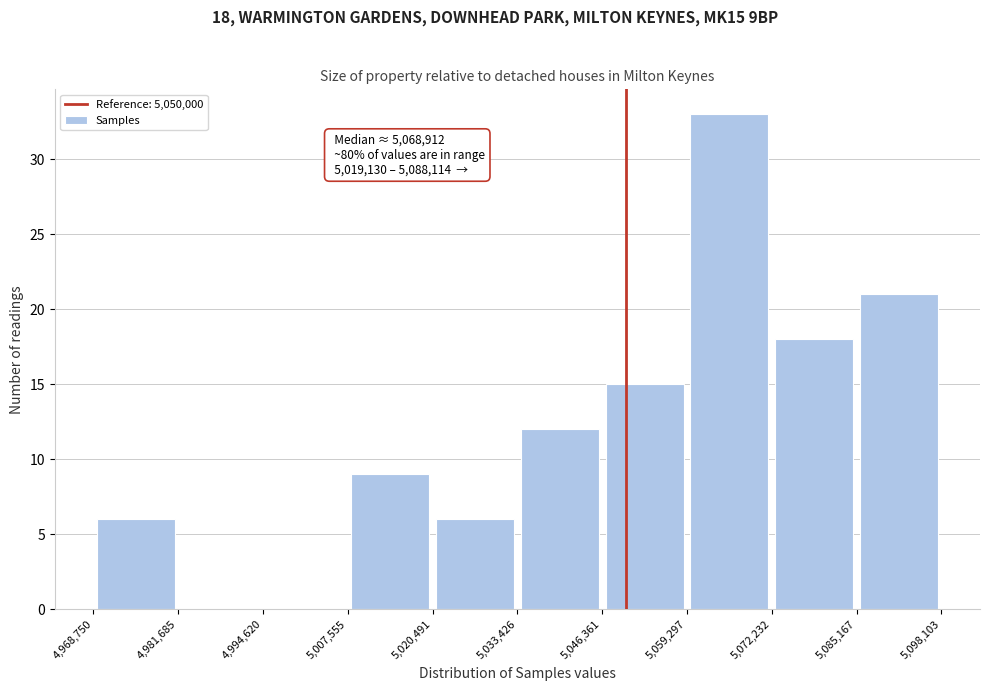

Which range on the x-axis has the tallest bar?

5,059,297 to 5,072,232